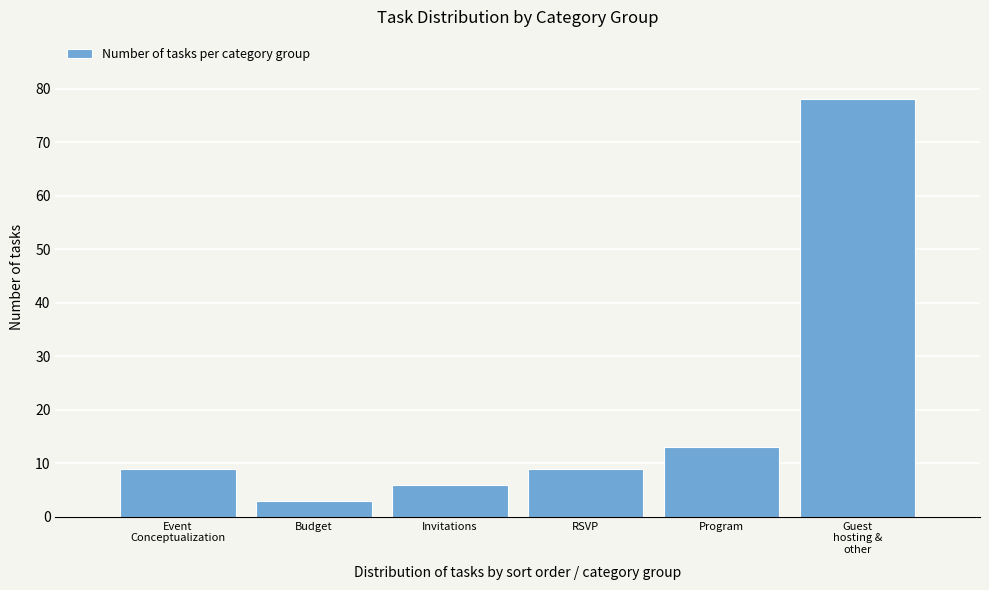

Reading left to right, extract all data points from this chart.

9	3	6	9	13	78